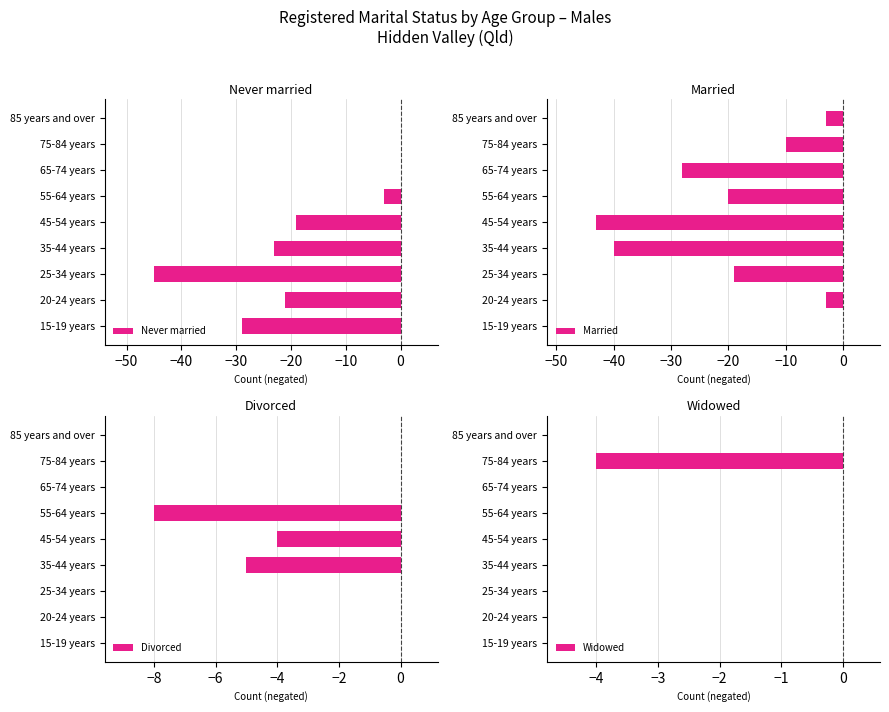

Which series has the largest total across all categories?

Widowed